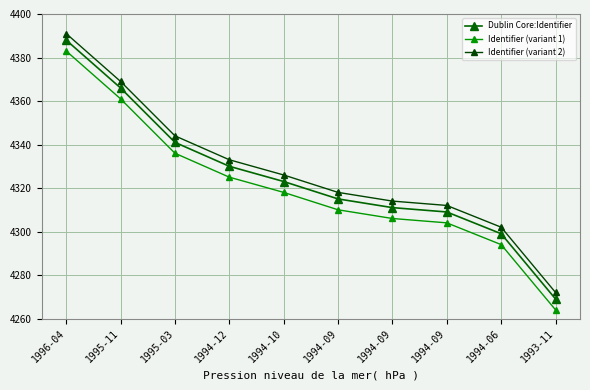

List the labels in order of Dublin Core:Identifier value, largest first.

1996-04, 1995-11, 1995-03, 1994-12, 1994-10, 1994-09, 1994-09, 1994-09, 1994-06, 1993-11